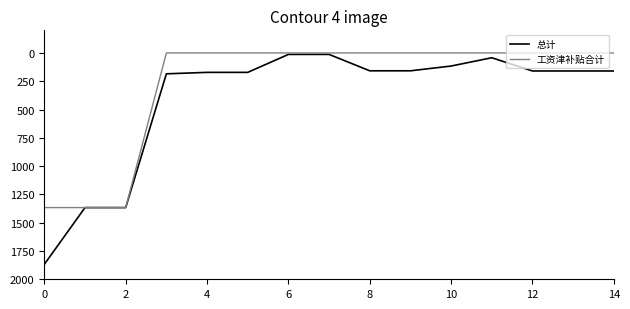

Which series has the largest total across all categories?

总计